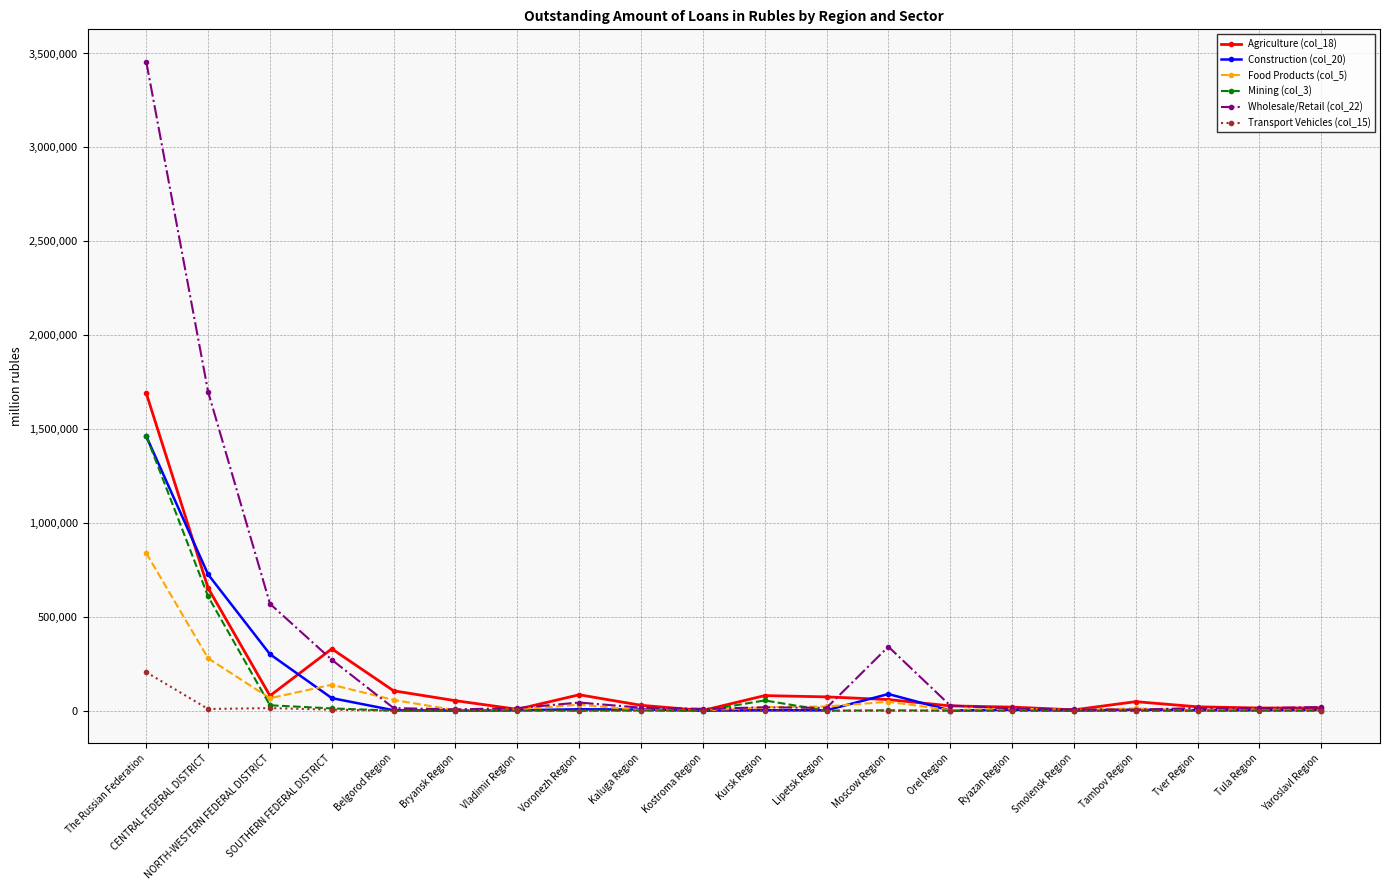

Which category has the highest value in the Food Products (col_5) series?

The Russian Federation